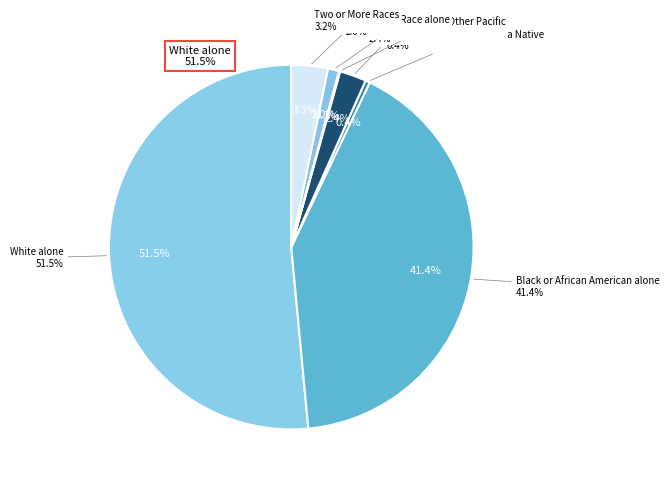

Count the number of slices in the pie.

7